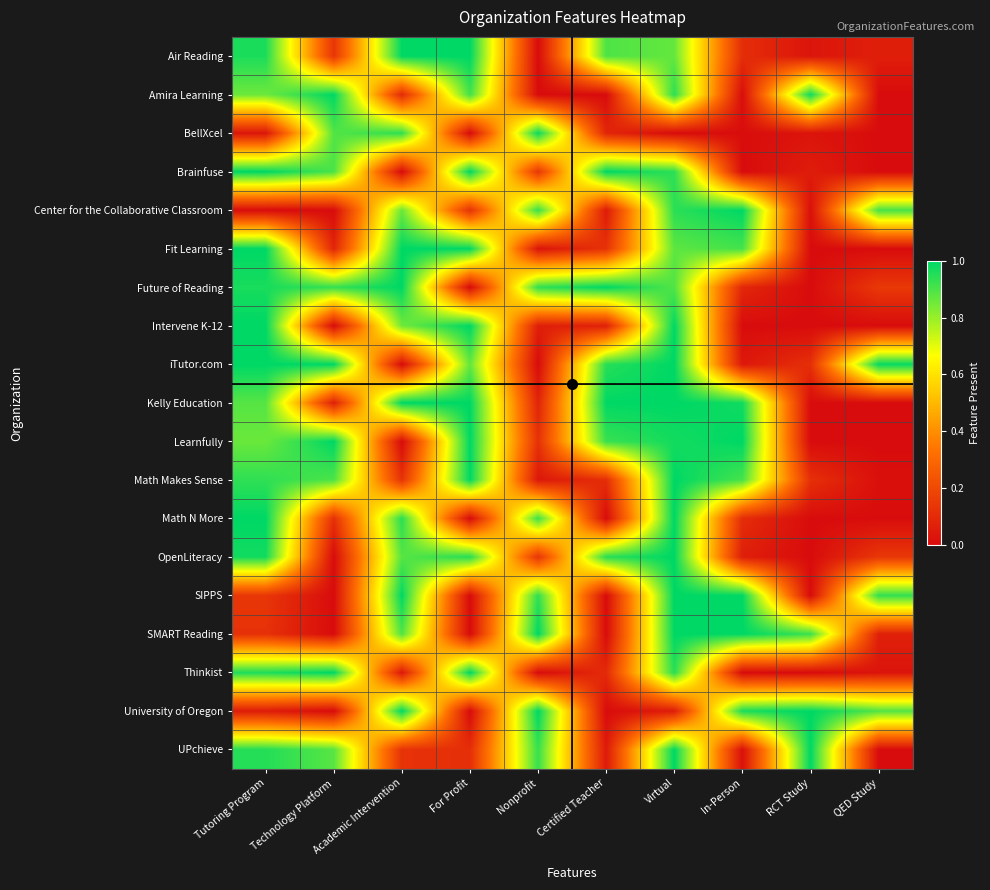

What is the difference between the highest and lowest values at For Profit?

1.0